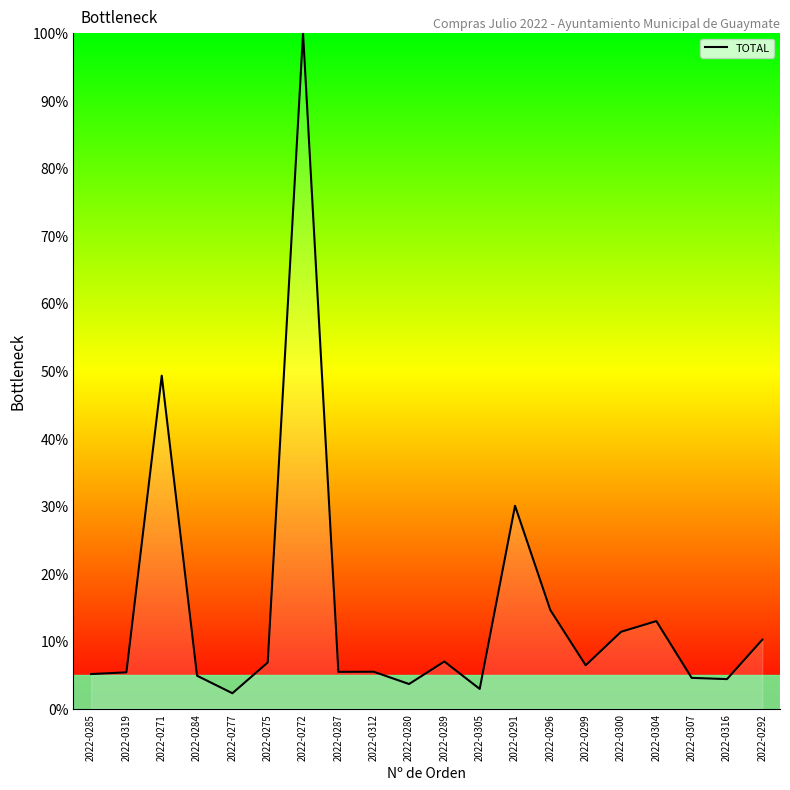

What is the change in value from 2022-0296 to 2022-0292?

-4.4